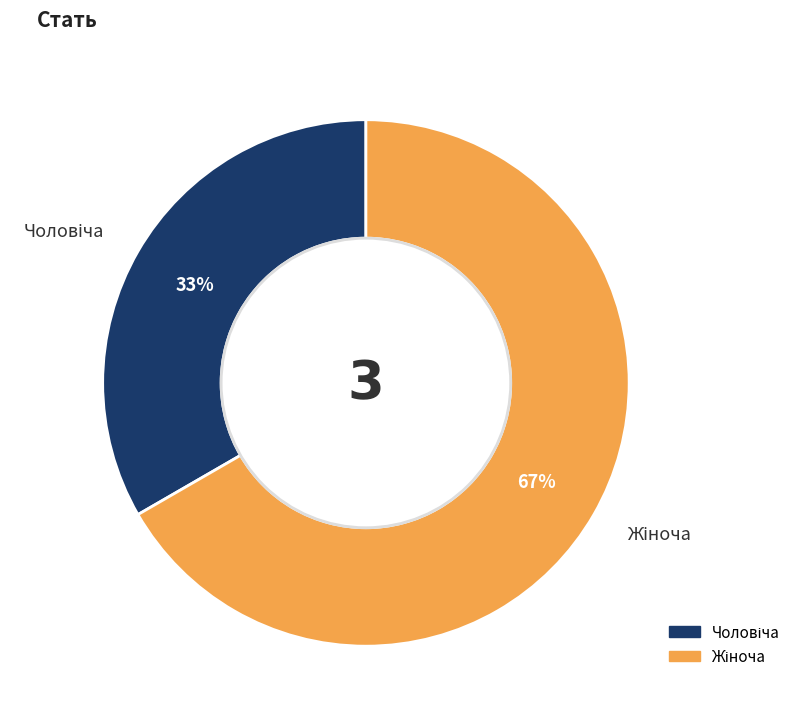

Is there any slice that represents more than half of the pie?

Yes